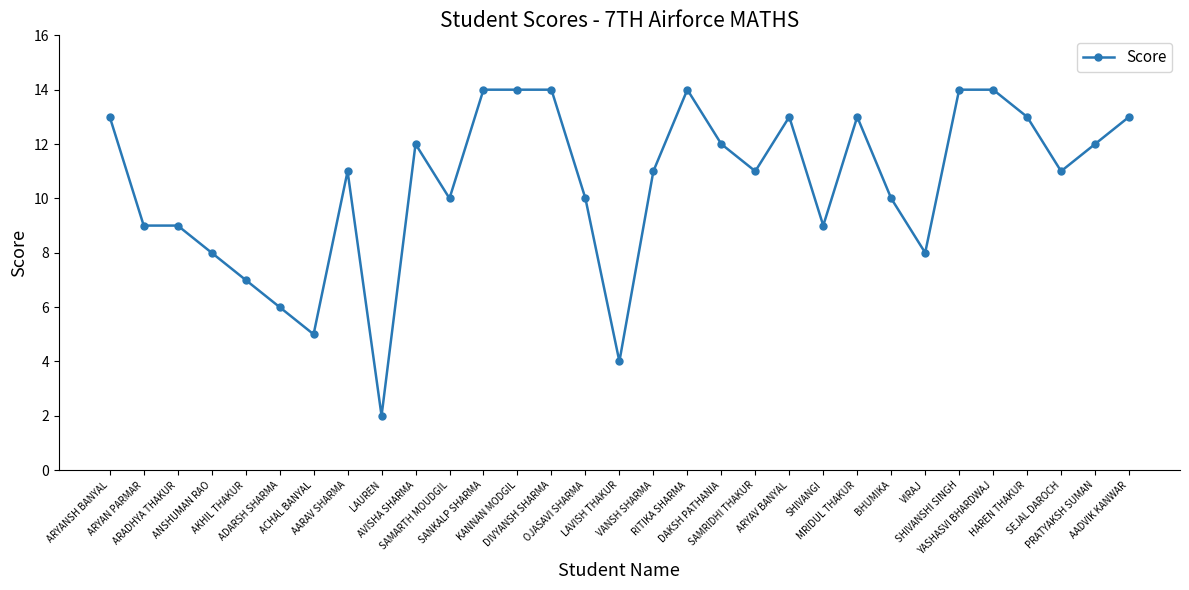

The chart shows a value of 9 at SHIVANGI. True or false?

True